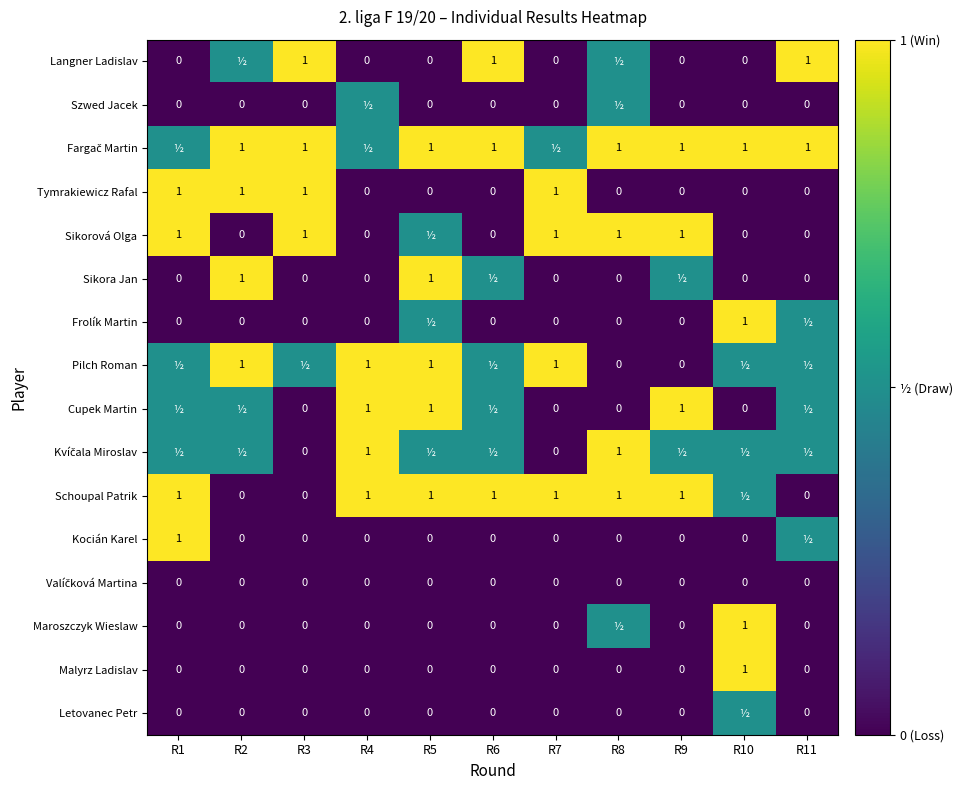

What is the difference between the Sikorová Olga values at R2 and R7?

1.0